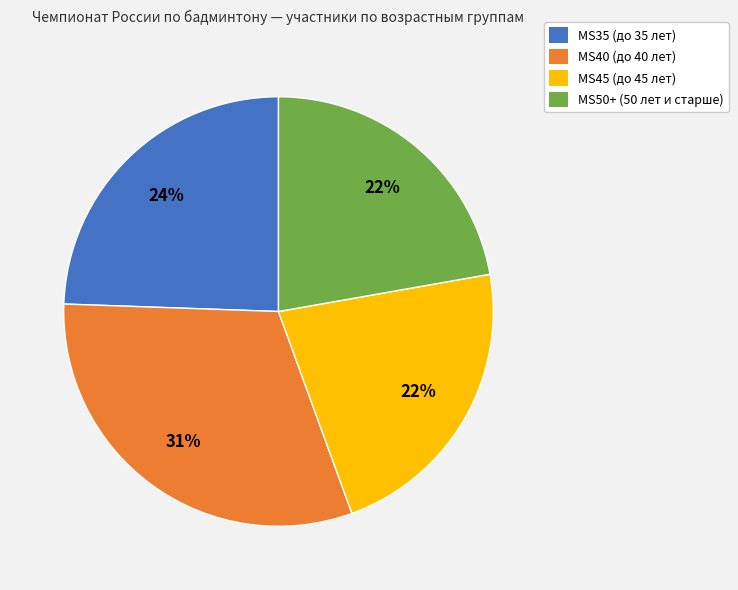

Which slice is the largest?

MS40